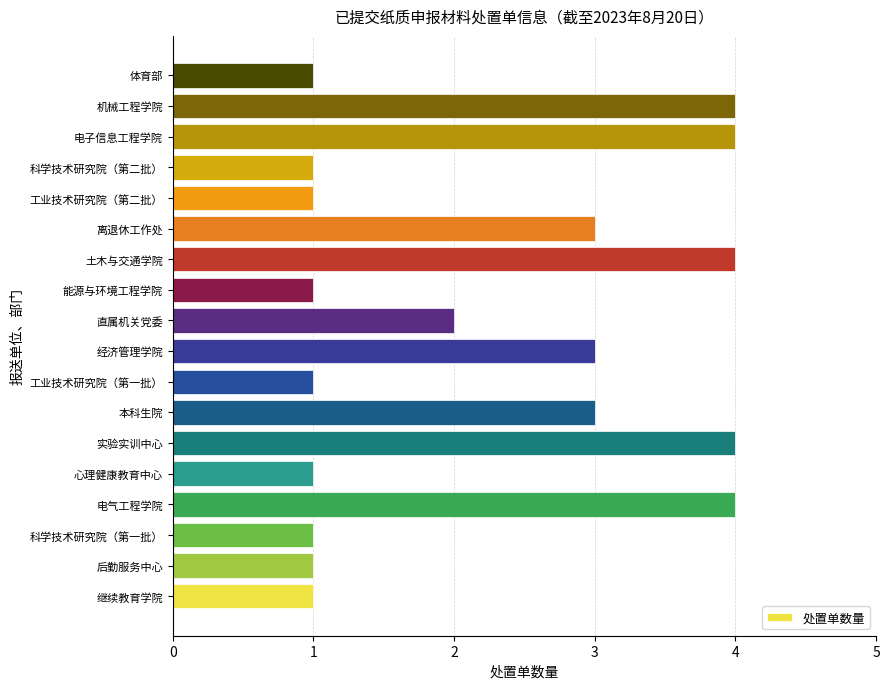

What is the change in value from 后勤服务中心 to 本科生院?

+2